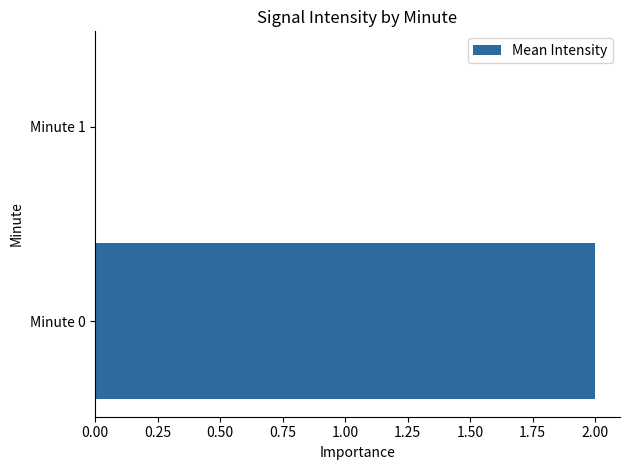

How many data points does each series have?

2